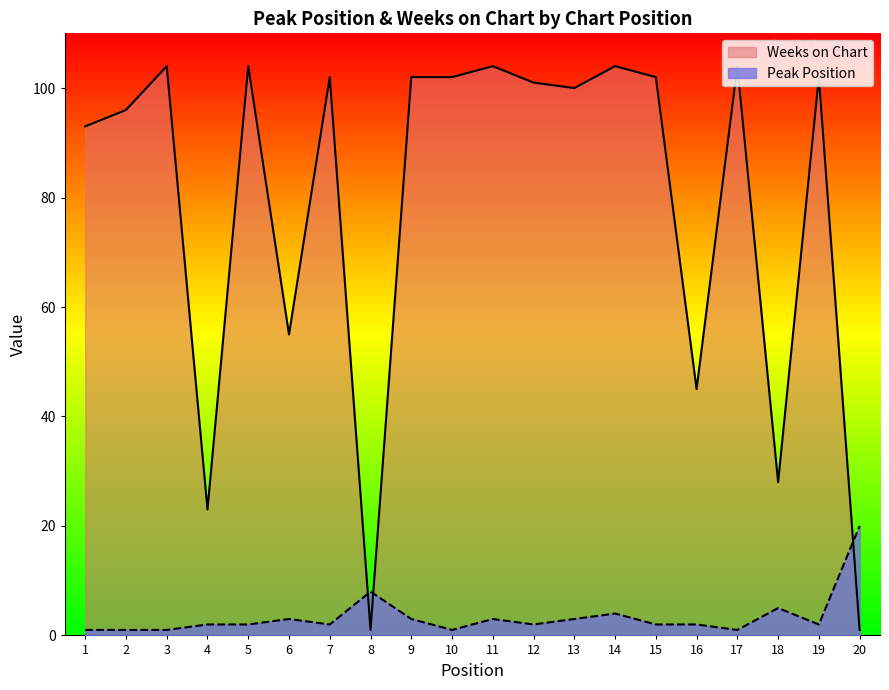

Rank the series at 11 from highest to lowest value.

Weeks on Chart, Peak Position